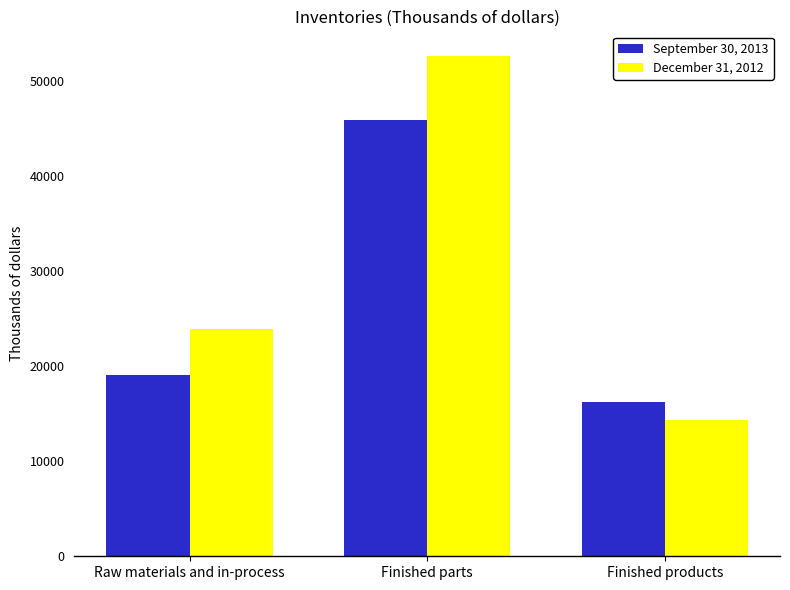

Between Raw materials and in-process and Finished products, which series saw the biggest shift?

December 31, 2012